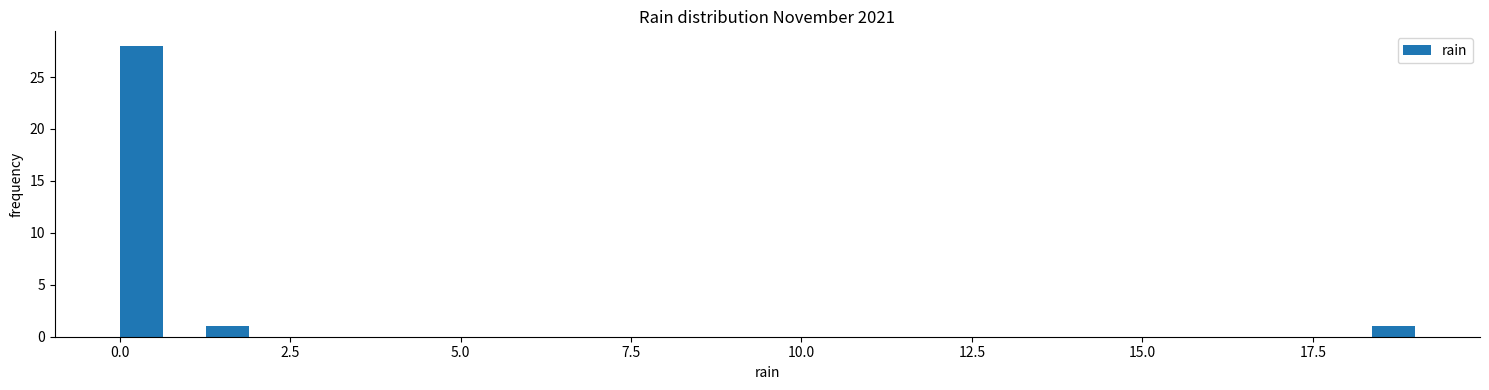

Around what value on the x-axis is the tallest bar? Give the approximate position of its centre, as read against the axis.

0.5